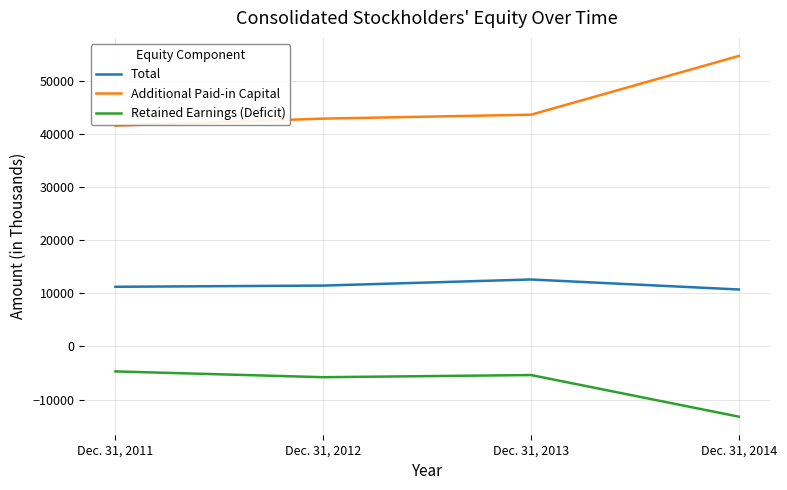

At which category does Total reach its first local peak?

Dec. 31, 2013